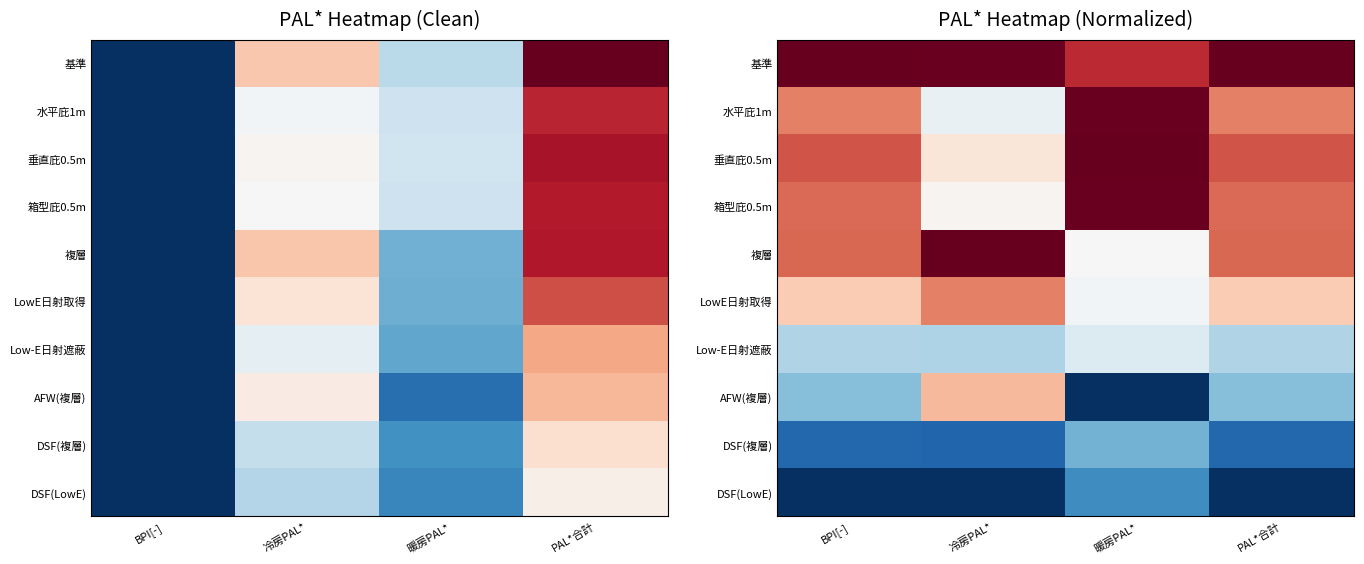

The 箱型庇0.5m series shows 1.2 at BPI[-]. True or false?

False